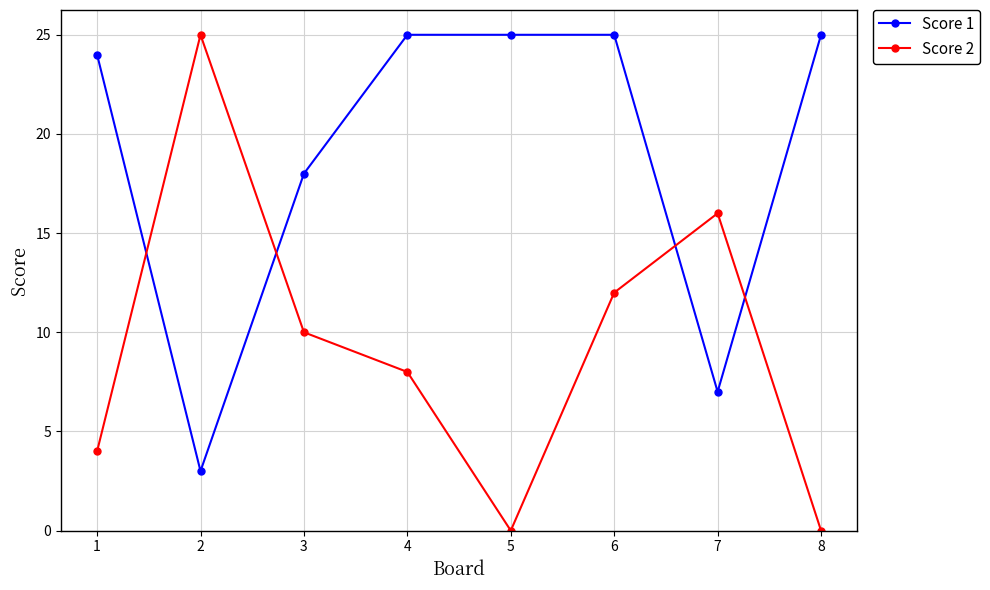

How many intersections are there between Score 1 and Score 2?

4